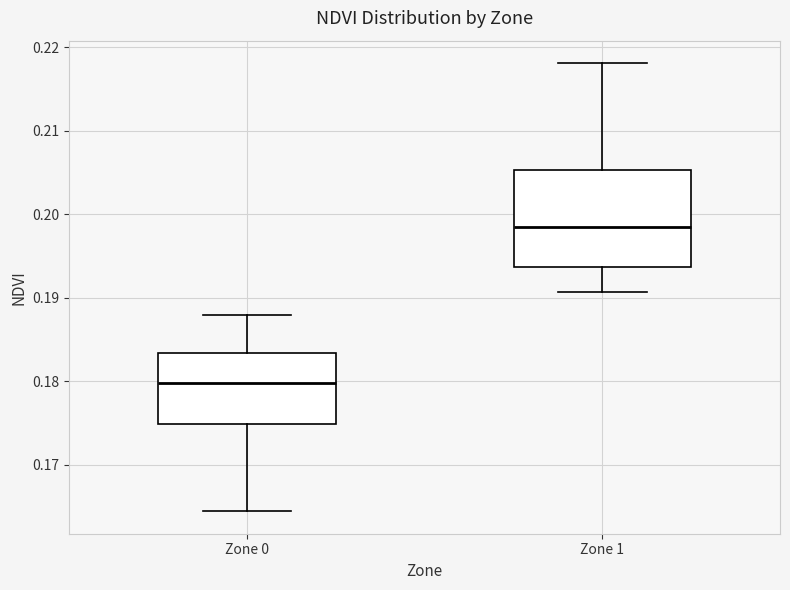

Comparing the boxes themselves (not the whiskers), which one is the tallest?

Zone 1